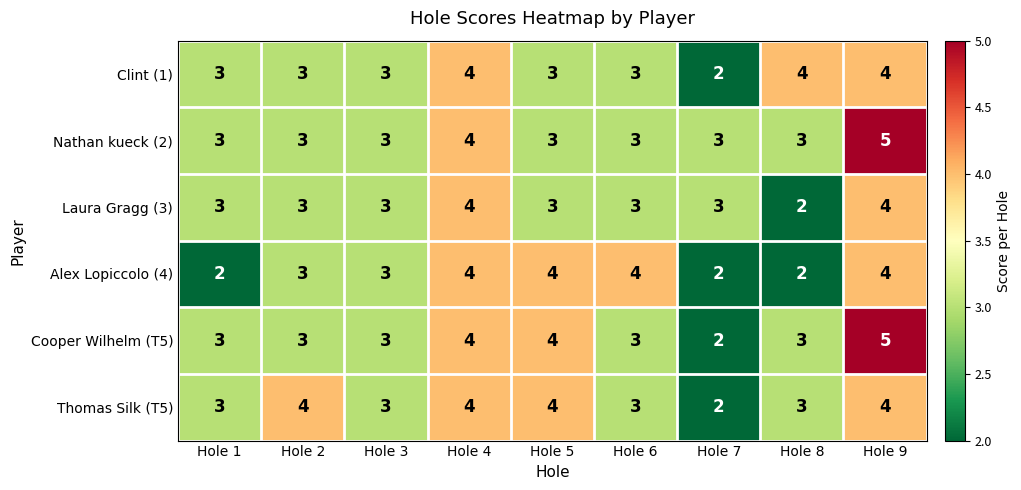

Which series has the widest spread of values?

Cooper Wilhelm (T5)